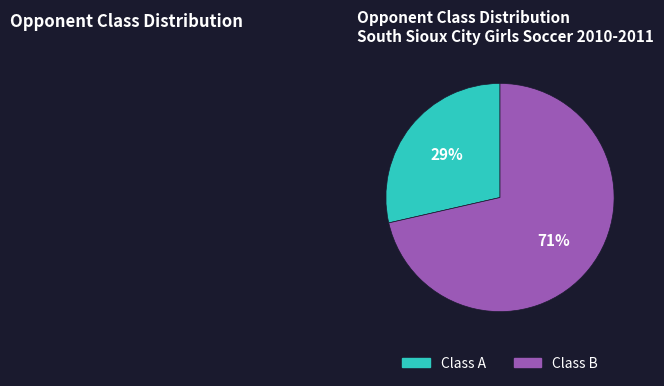

Is it true that Class A is 35% of the pie?

False